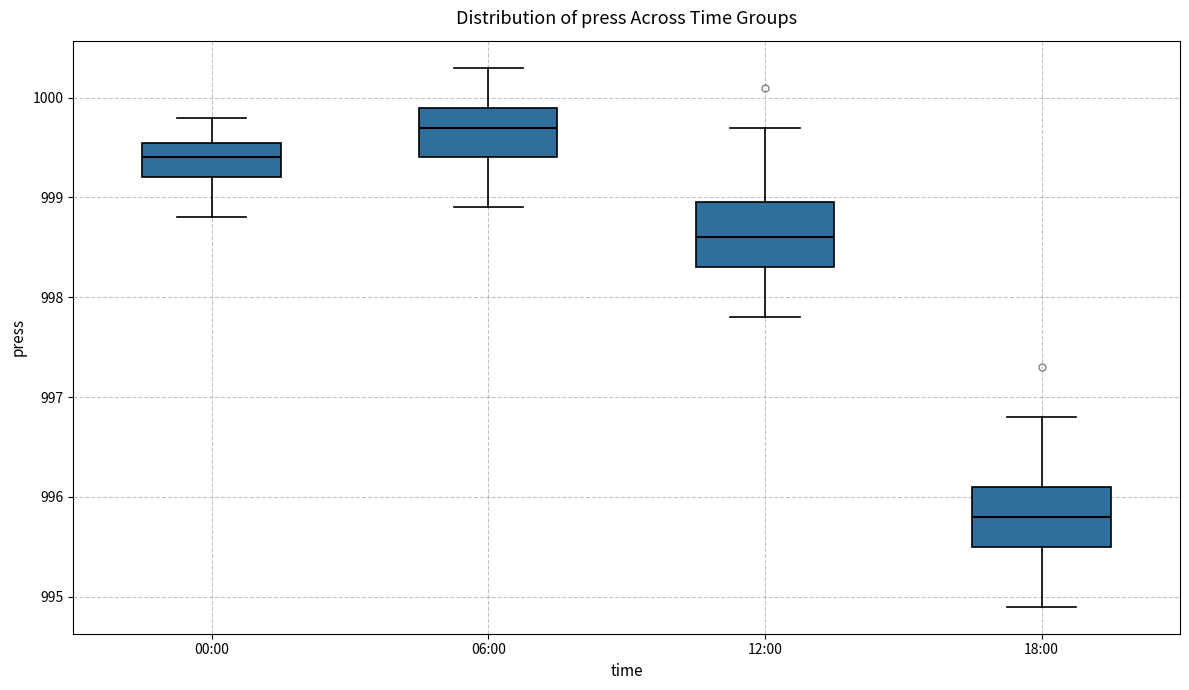

Reading left to right, transcribe this box plot: for each box, give where its median line is, the range the box spans, and where its two whiskers end, as read against the y-axis. The values are not printed on the chart, so give them approximately, as read against the axis.

00:00: median 999.4, box 999.2 to 999.6, whiskers 998.8 to 999.8
06:00: median 999.7, box 999.4 to 999.9, whiskers 998.9 to 1000.3
12:00: median 998.6, box 998.3 to 999.0, whiskers 997.8 to 999.7
18:00: median 995.8, box 995.5 to 996.1, whiskers 994.9 to 996.8